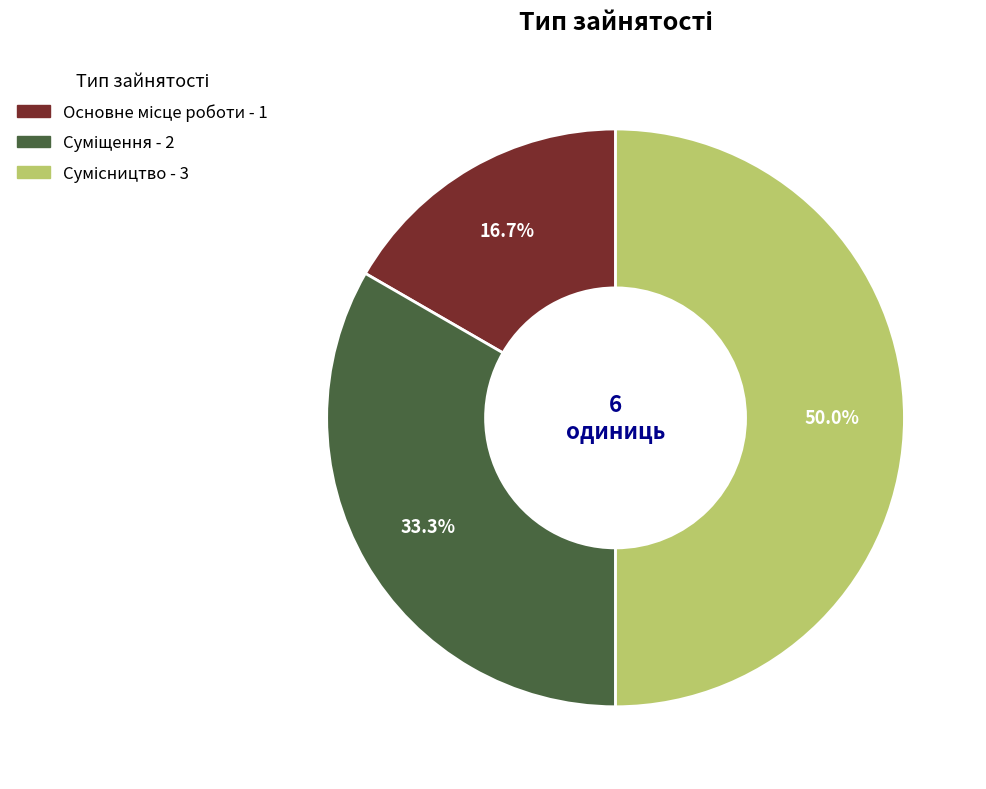

How many slices are in this pie chart?

3